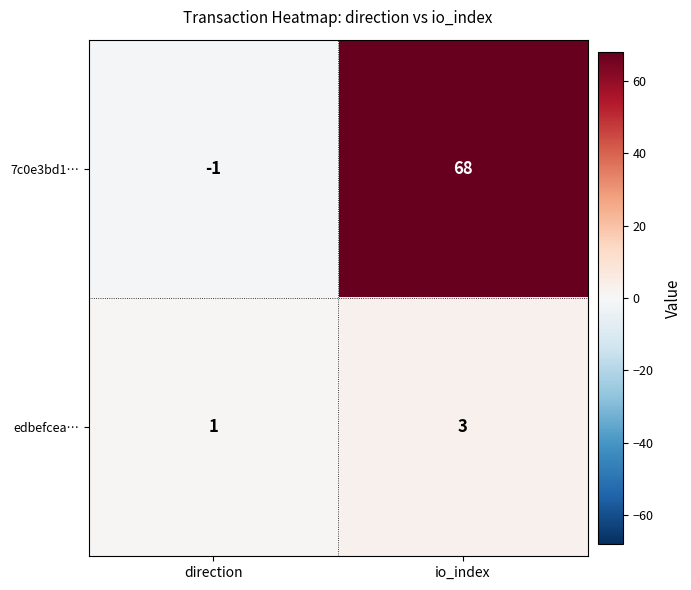

What is the sum of the edbefcea… values at io_index and direction?

4